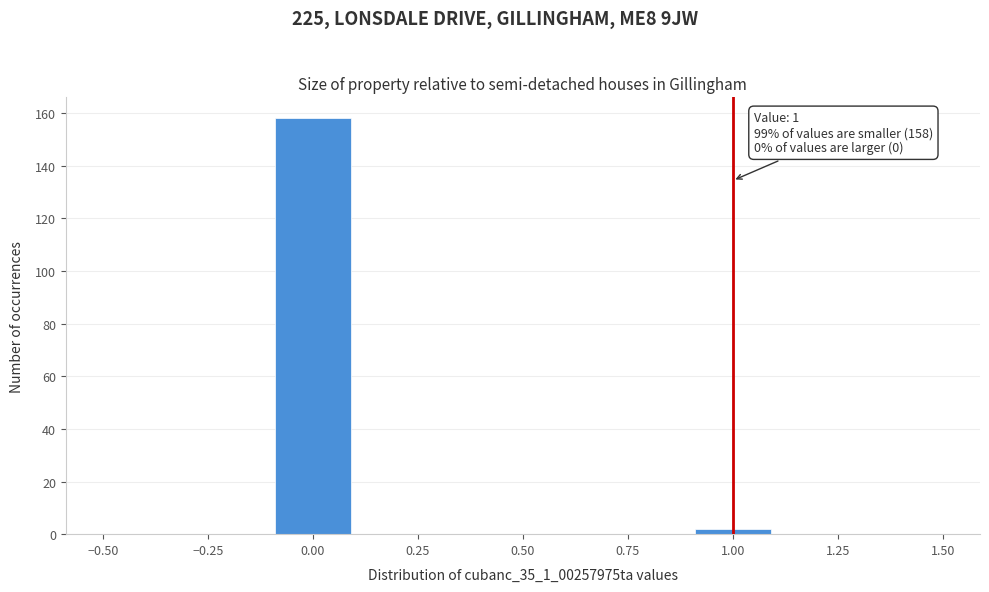

Over which range of the x-axis is the bar tallest?

-0.1 to 0.1